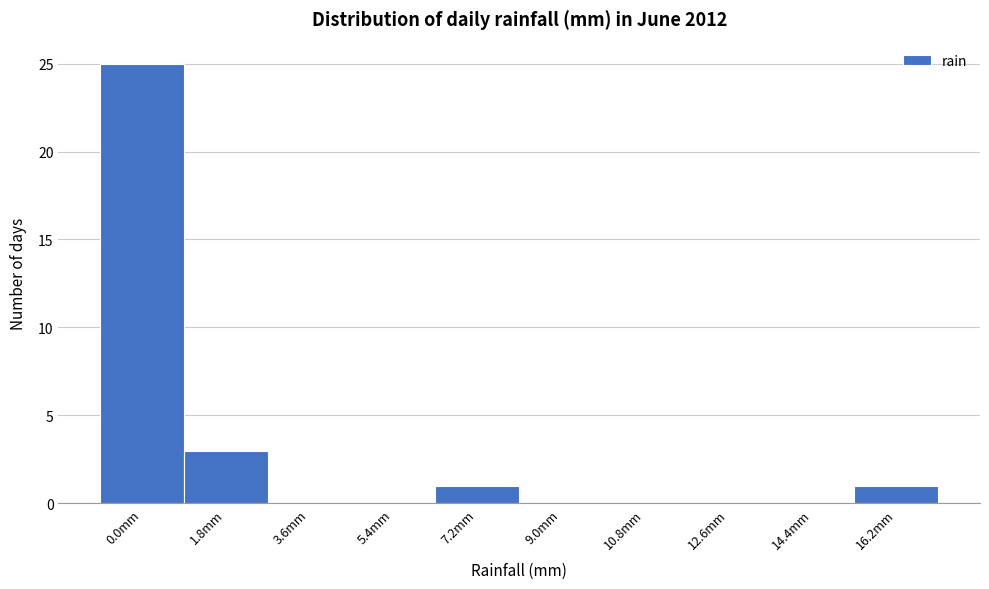

Reading left to right, what are all the values shown in this chart?

0.0mm=25	1.8mm=3	3.6mm=0	5.4mm=0	7.2mm=1	9.0mm=0	10.8mm=0	12.6mm=0	14.4mm=0	16.2mm=1